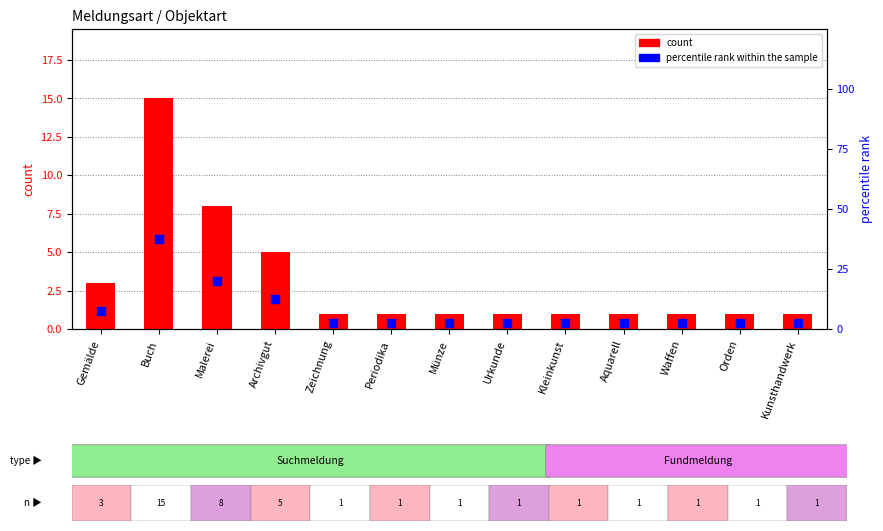

What are all the series names shown in the legend?

count, percentile rank within the sample